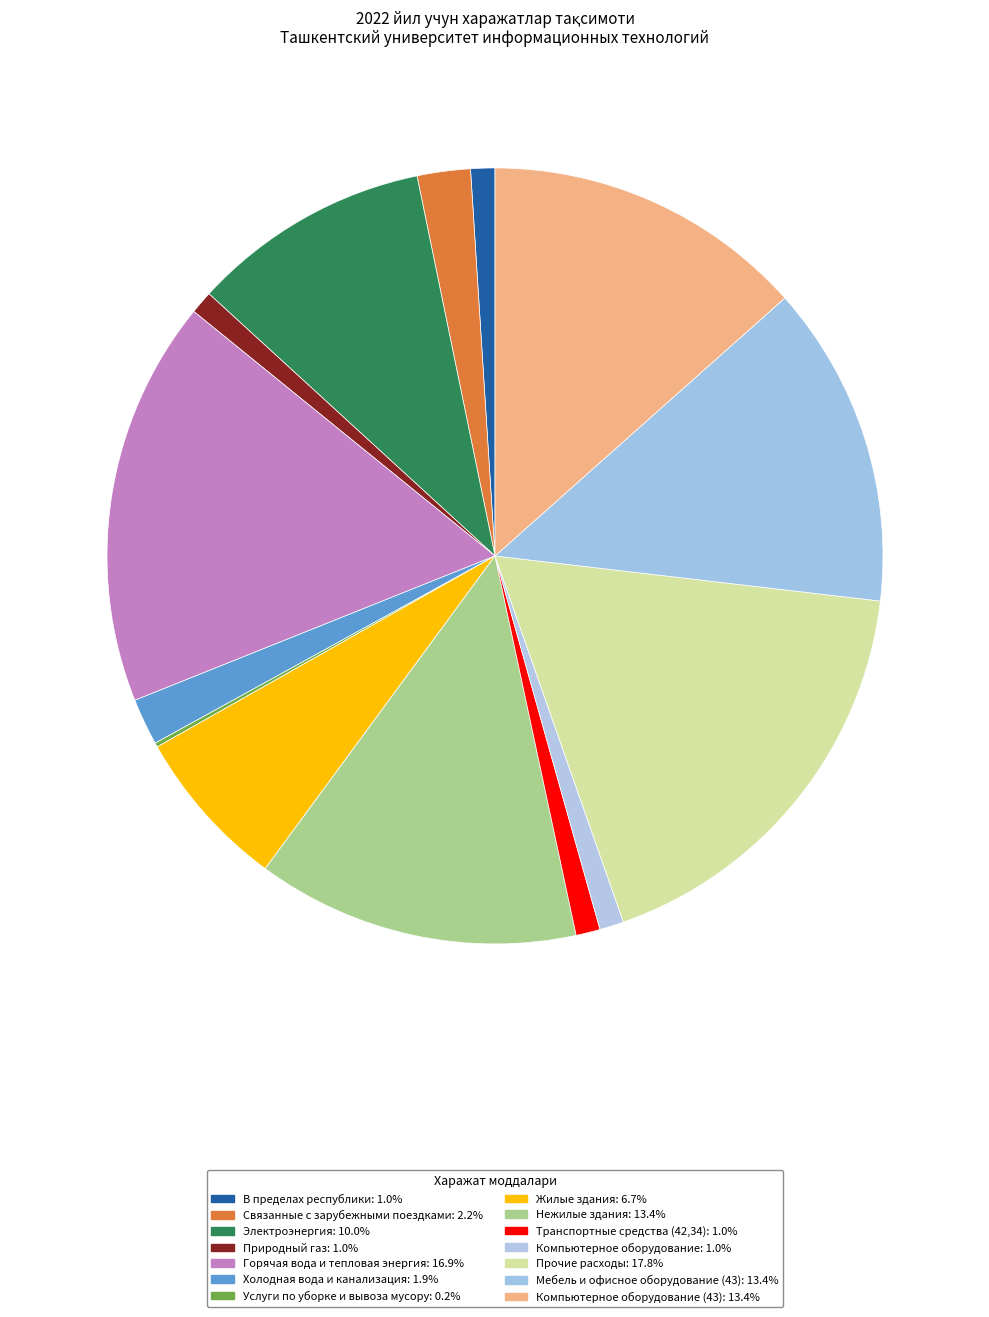

Rank the categories by value from lowest to highest.

Услуги по уборке и вывоза мусору, Природный газ, В пределах республики, Транспортные средства (42,34), Компьютерное оборудование, Холодная вода и канализация, Связанные с зарубежными поездками, Жилые здания, Электроэнергия, Мебель и офисное оборудование (43), Компьютерное оборудование (43), Нежилые здания, Горячая вода и тепловая энергия, Прочие расходы